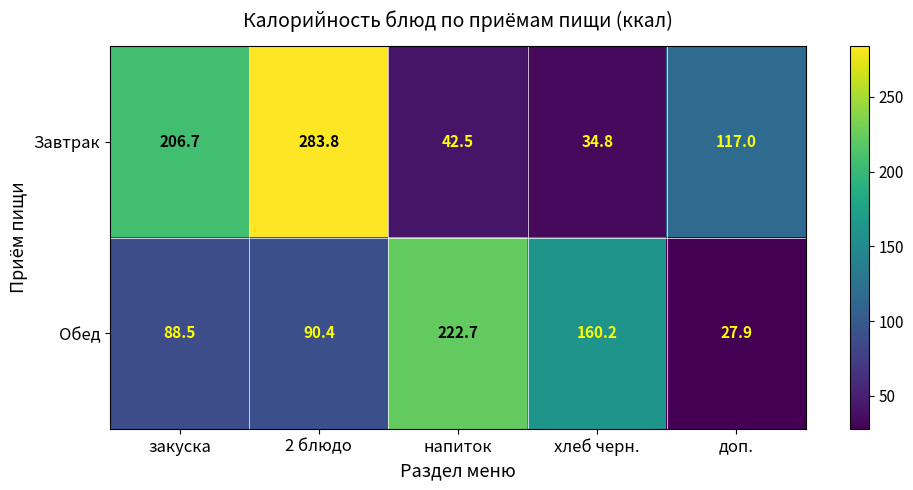

Which category has the highest value in the Обед series?

напиток